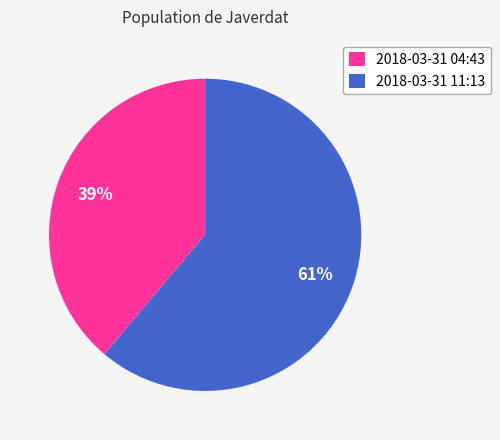

Does 2018-03-31 11:13 account for over 50% of the chart?

Yes